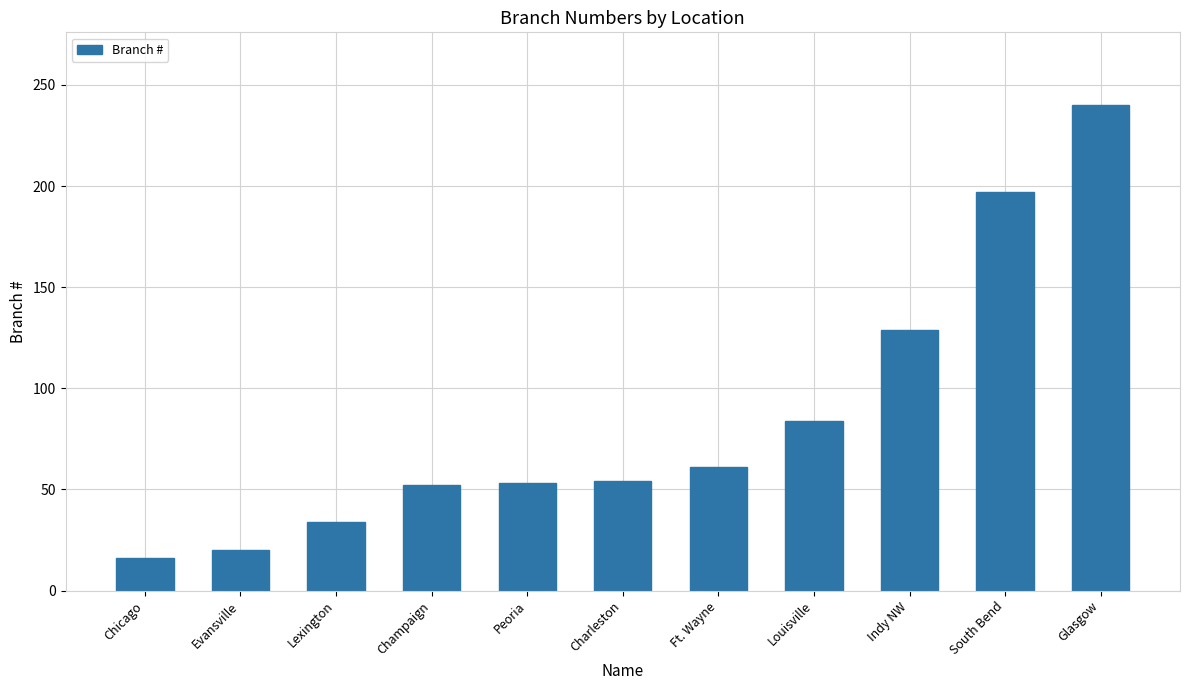

Is it true that the value at Chicago is 25?

False